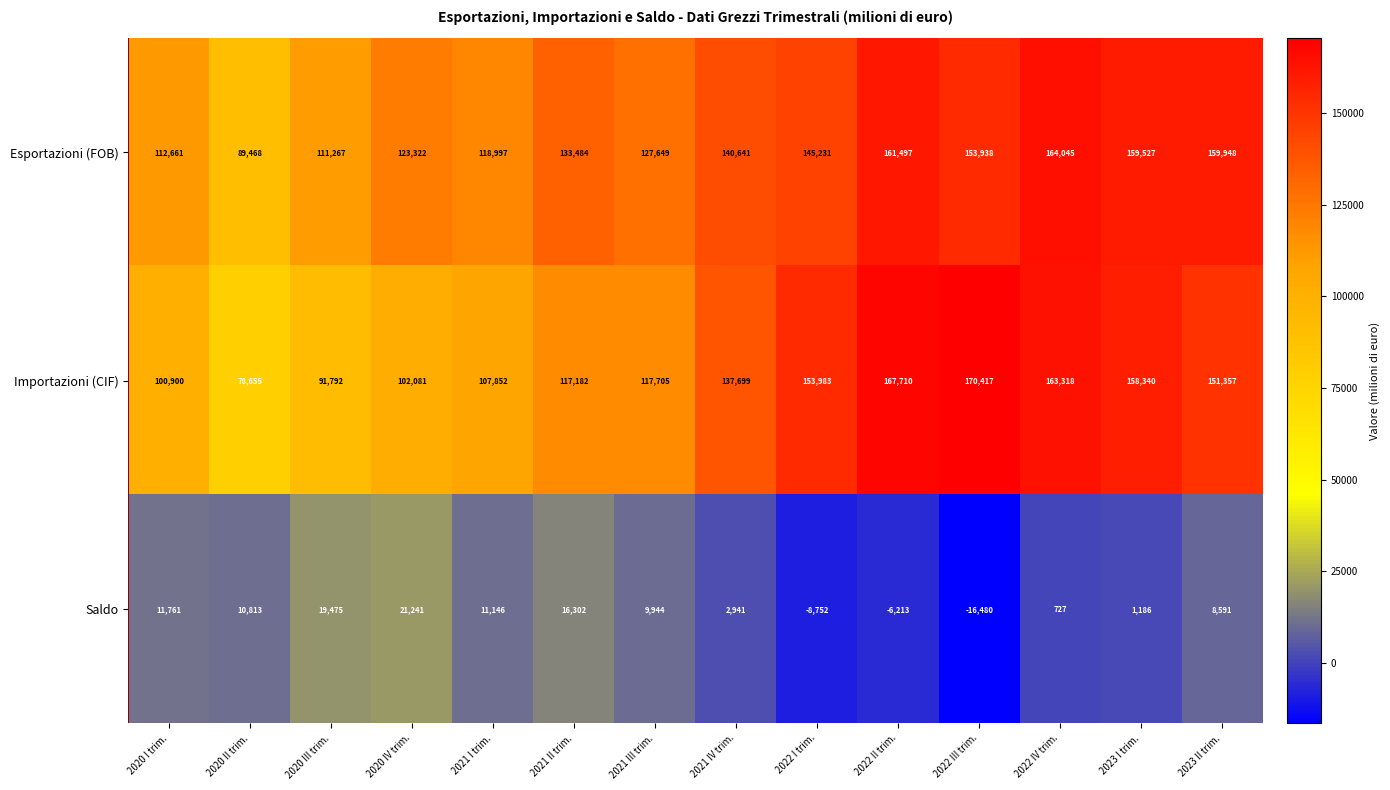

What is the difference between the Importazioni (CIF) values at 2022 I trim. and 2021 III trim.?

36278